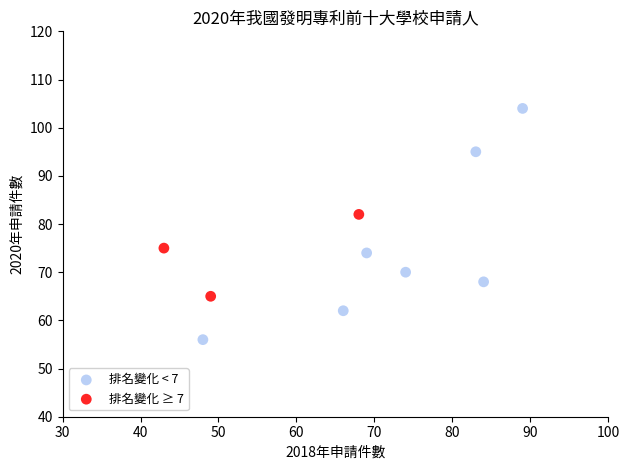

Which series has the largest Y range (max minus min)?

排名變化 < 7